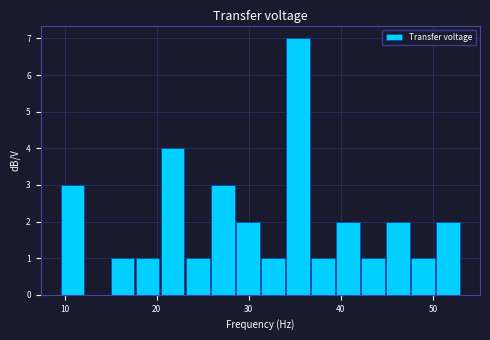

Read against the x-axis, roughly where is the centre of the tallest bar?

35